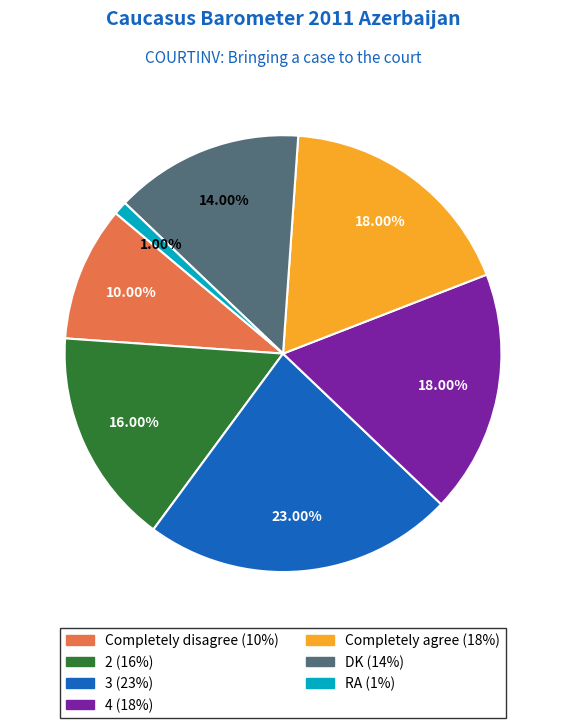

To the nearest percent, what is the difference between the DK and 4 slice percentages?

4%